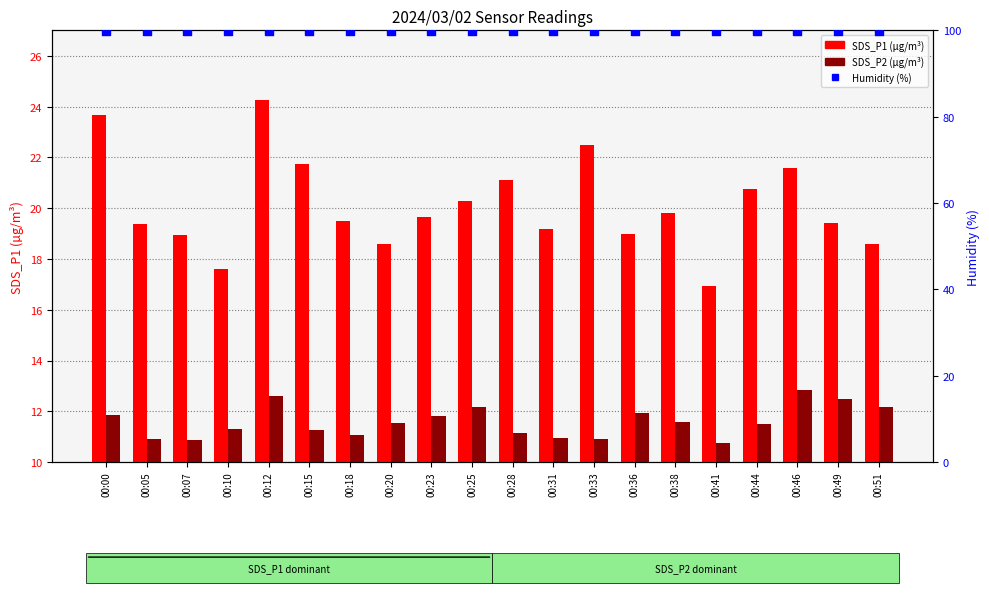

At which category is the sum across all series the highest?

00:12